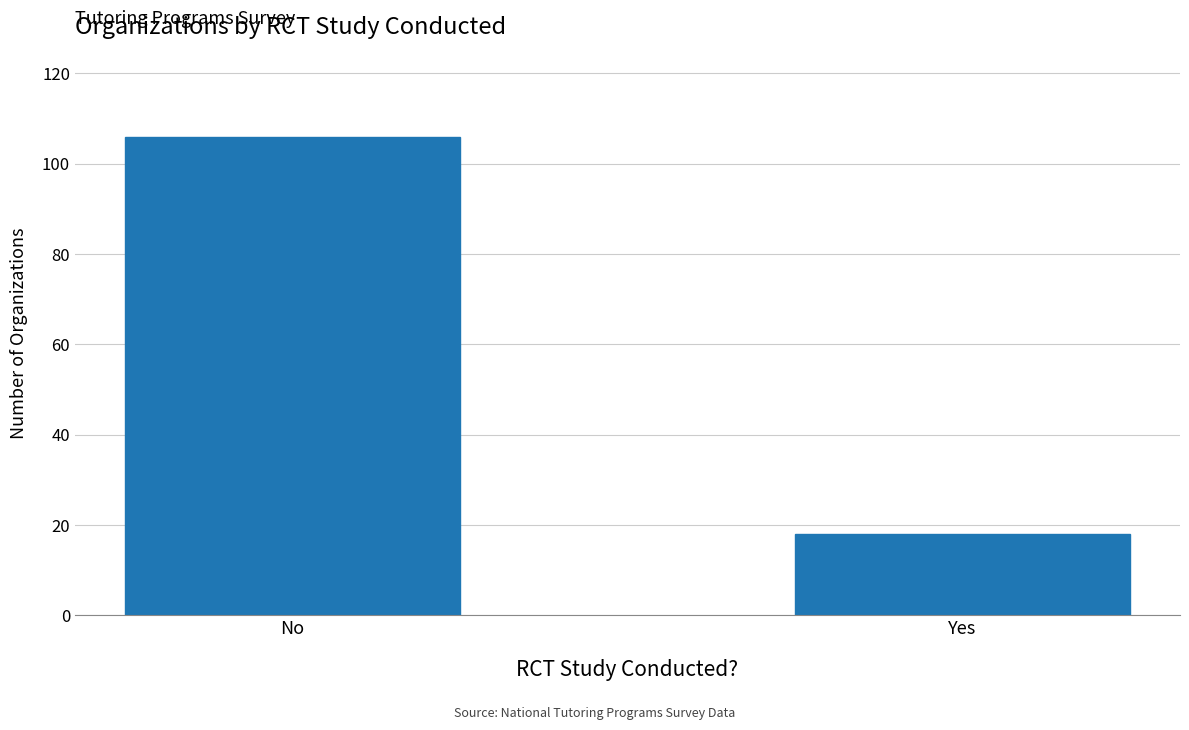

The value at No is 74. True or false?

False